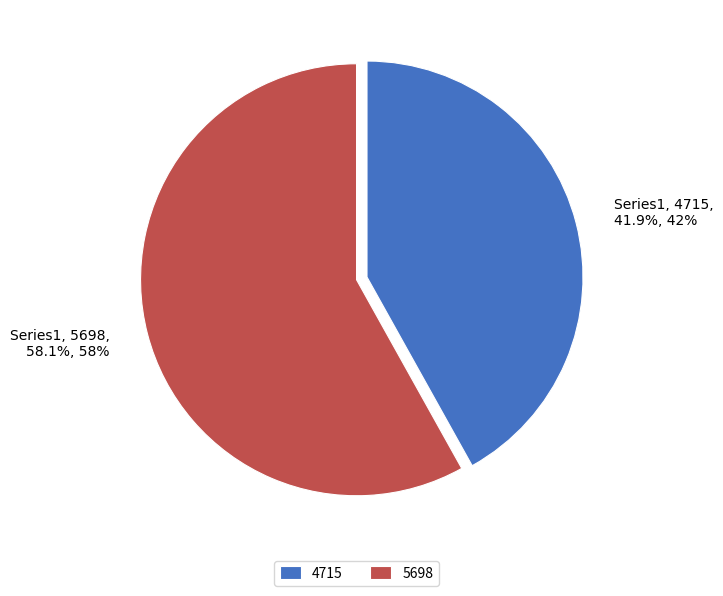

Approximately how many times larger is the value at 5698 compared to 4715?

1.4